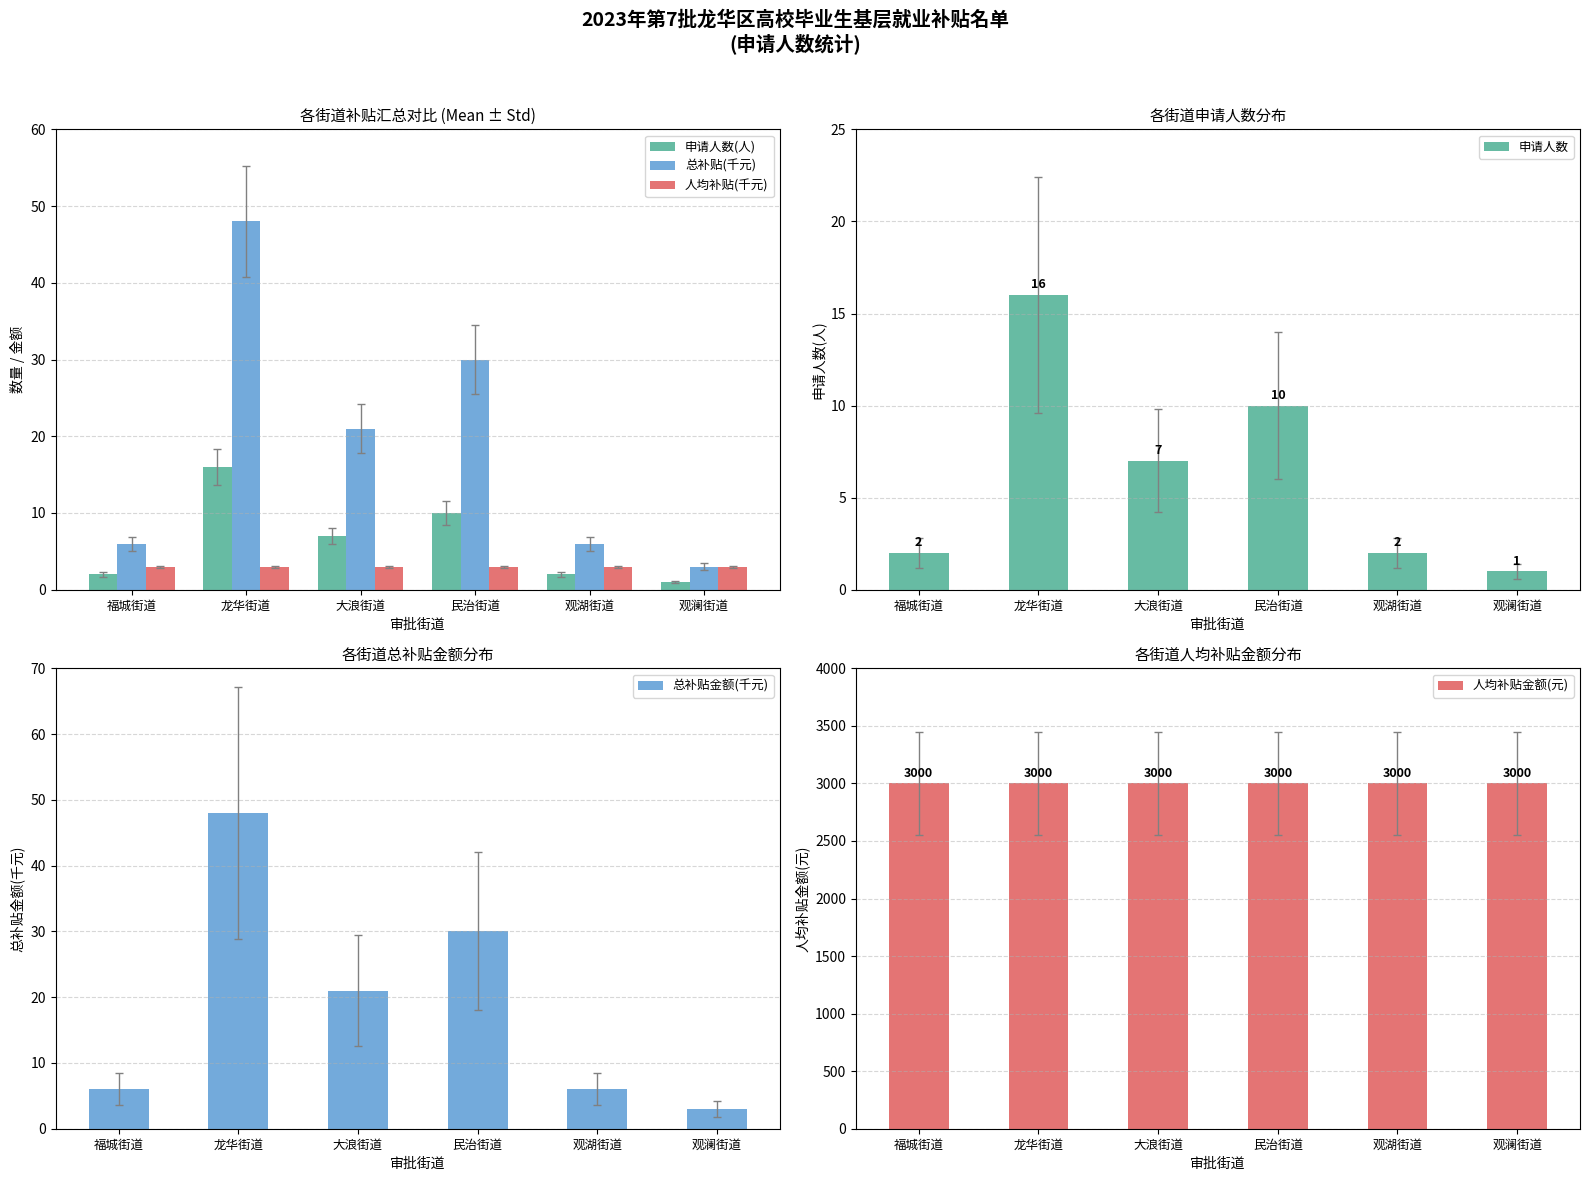

Read the 总补贴(千元) value at 民治街道, to the nearest 5.

30